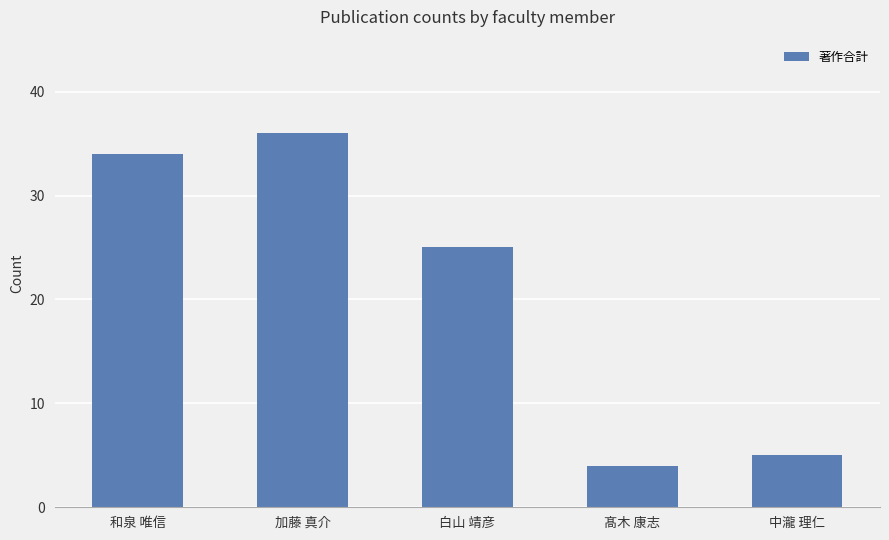

How many data points are less than 25?

2